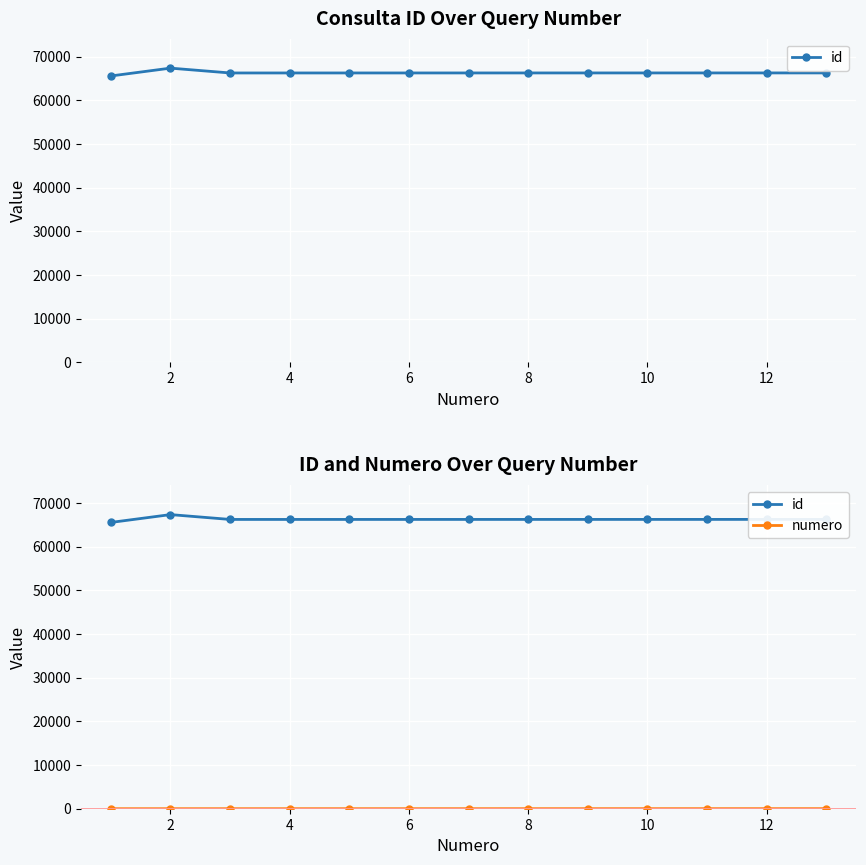

What value does the id series have at 12, to the nearest 100?

66300